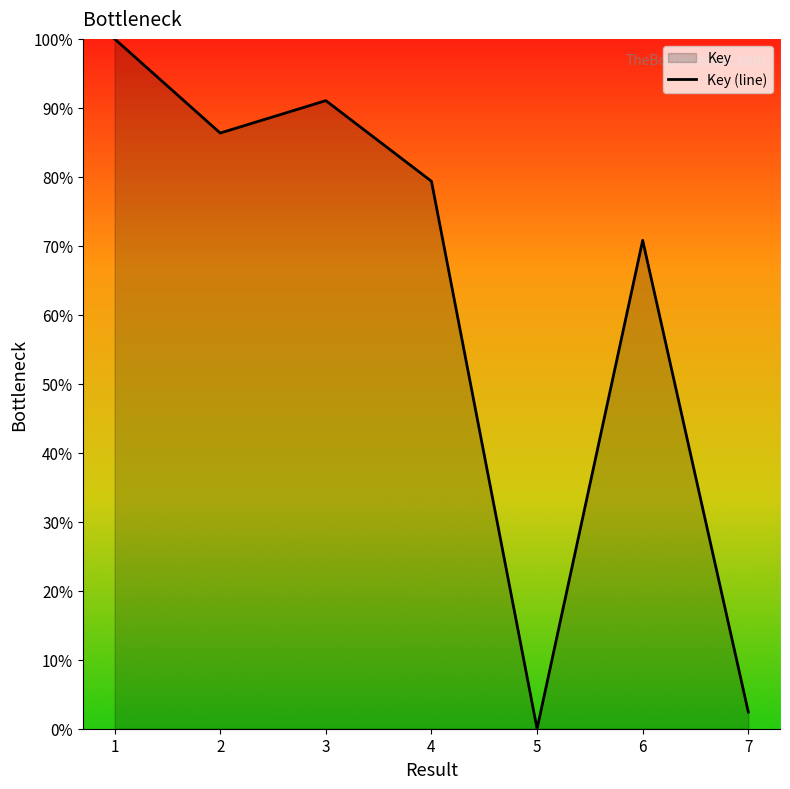

Reading left to right, transcribe all the data shown in this chart.

1=100.0	2=86.4	3=91.1	4=79.4	5=0.0	6=70.8	7=2.4